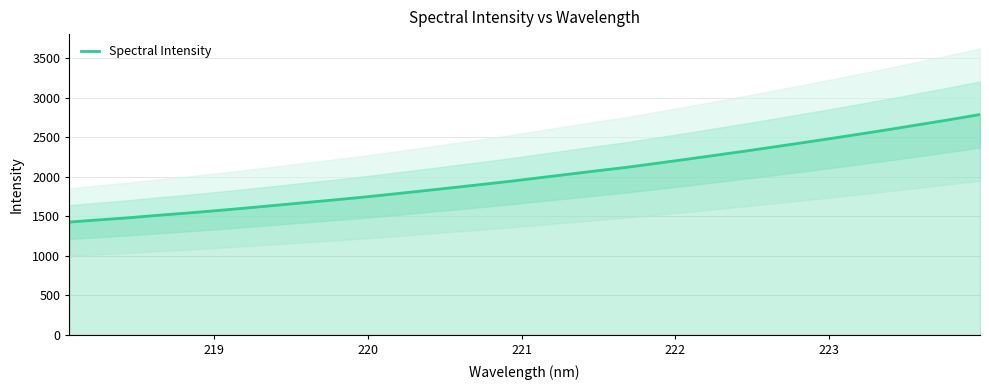

What is the minimum value for Spectral Intensity?

1427.7